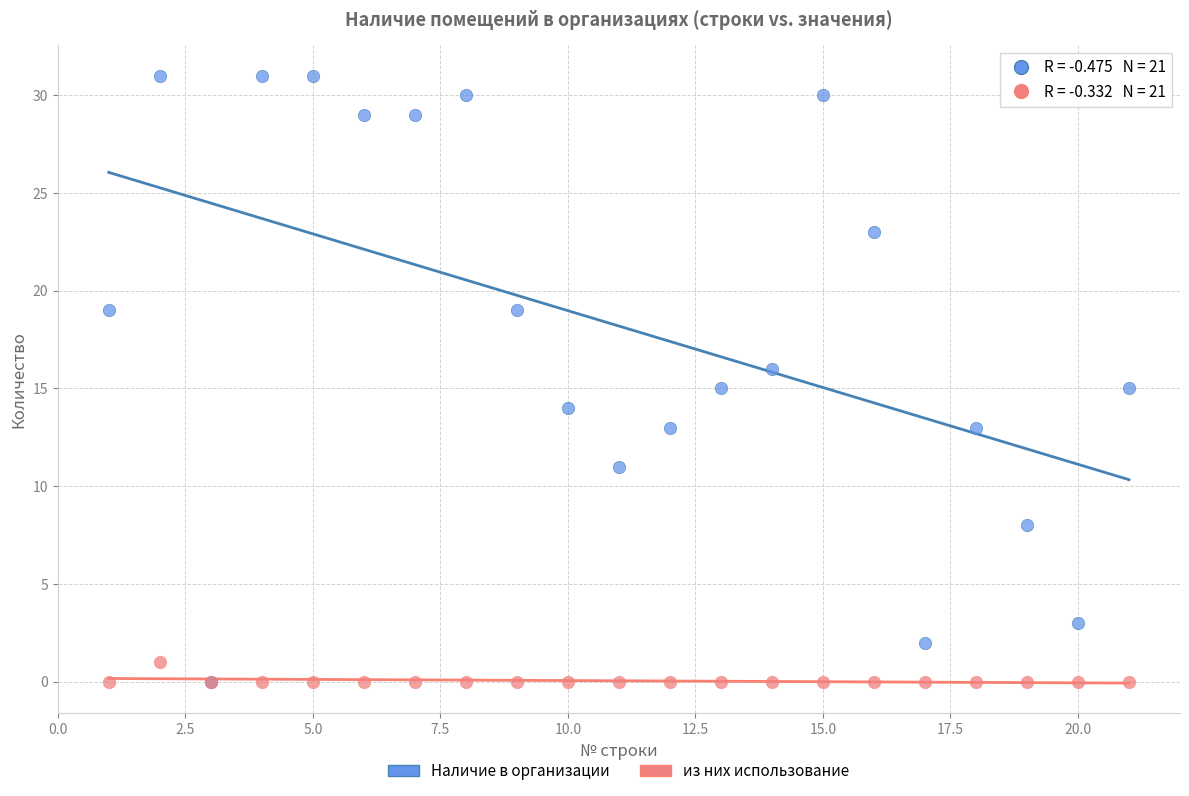

What are all the series names shown in the legend?

Наличие в организации, из них использование